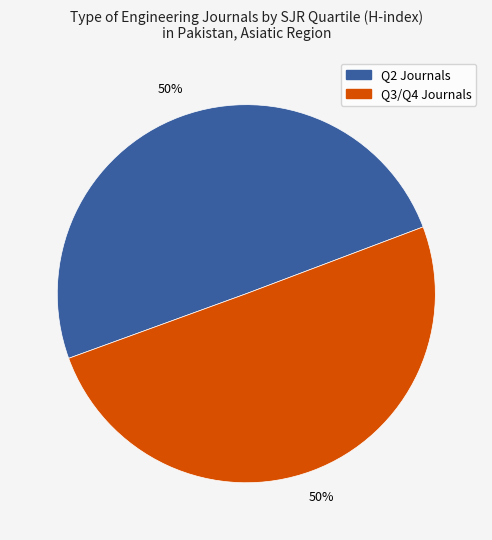

Count the number of slices in the pie.

2